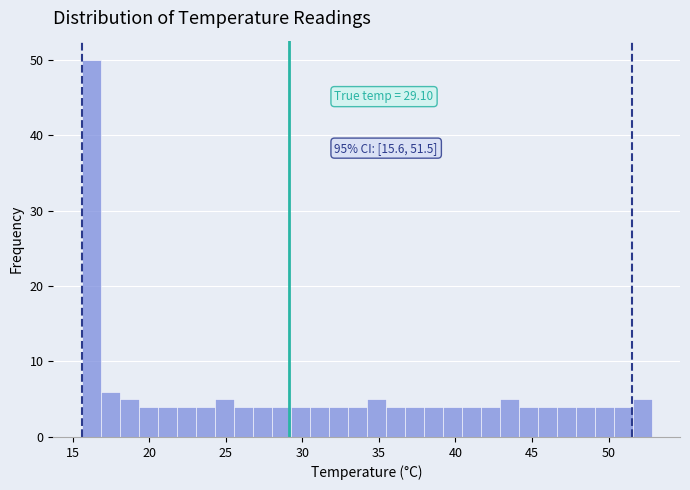

Around what value on the x-axis is the tallest bar? Give the approximate position of its centre, as read against the axis.

16.0